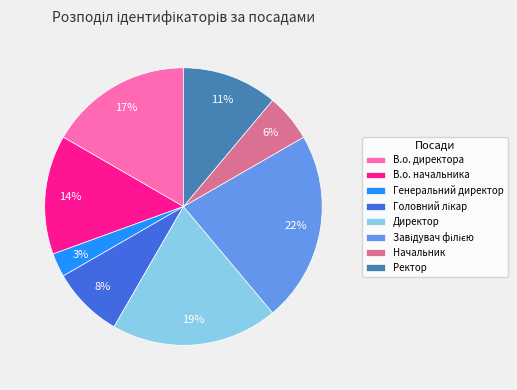

To the nearest percent, what portion does Генеральний директор represent?

3%